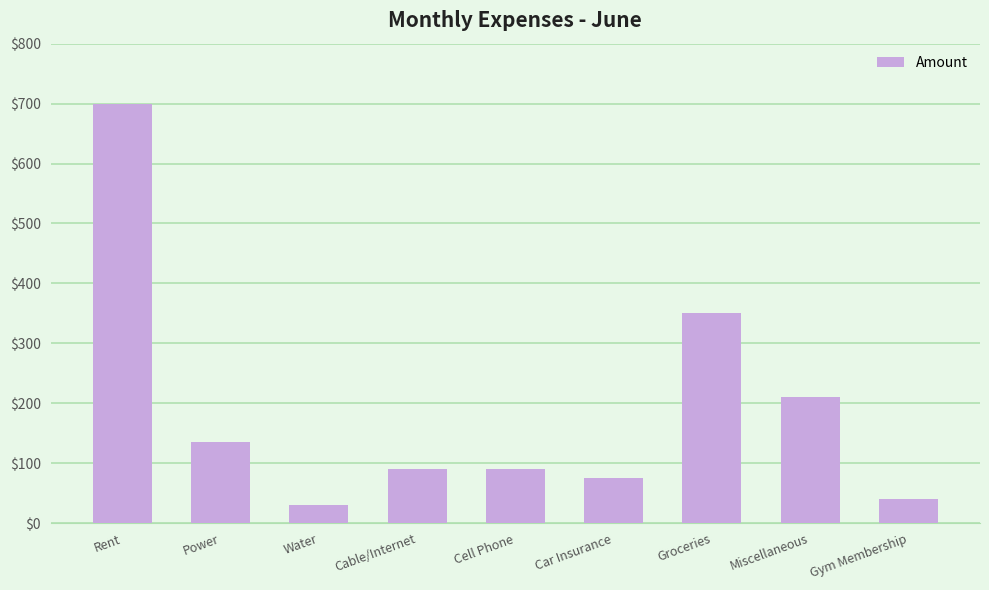

Are the bars horizontal?

No